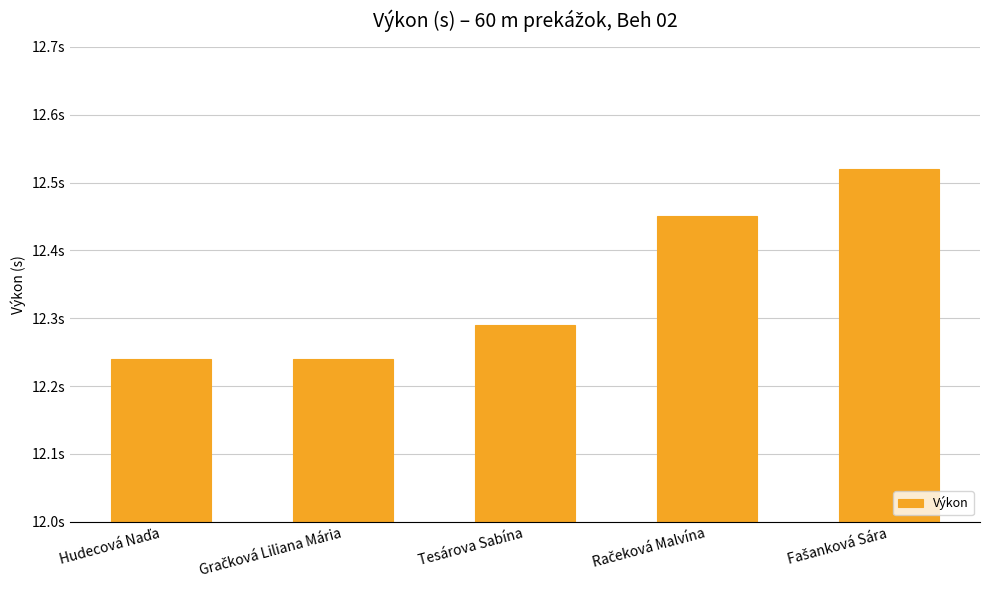

Where is the data nearest to the value 12?

Hudecová Naďa